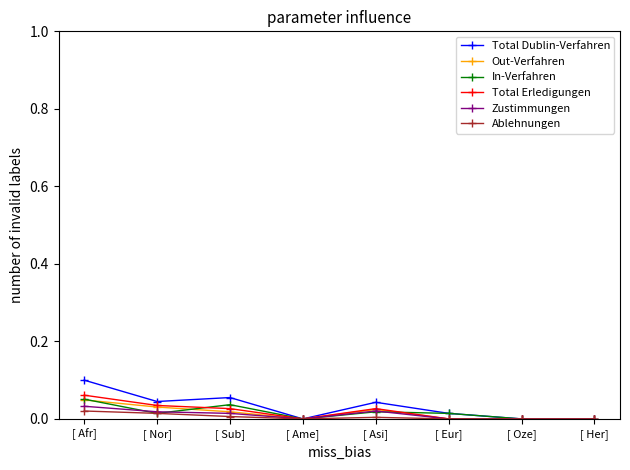

Count the number of data series in this chart.

6